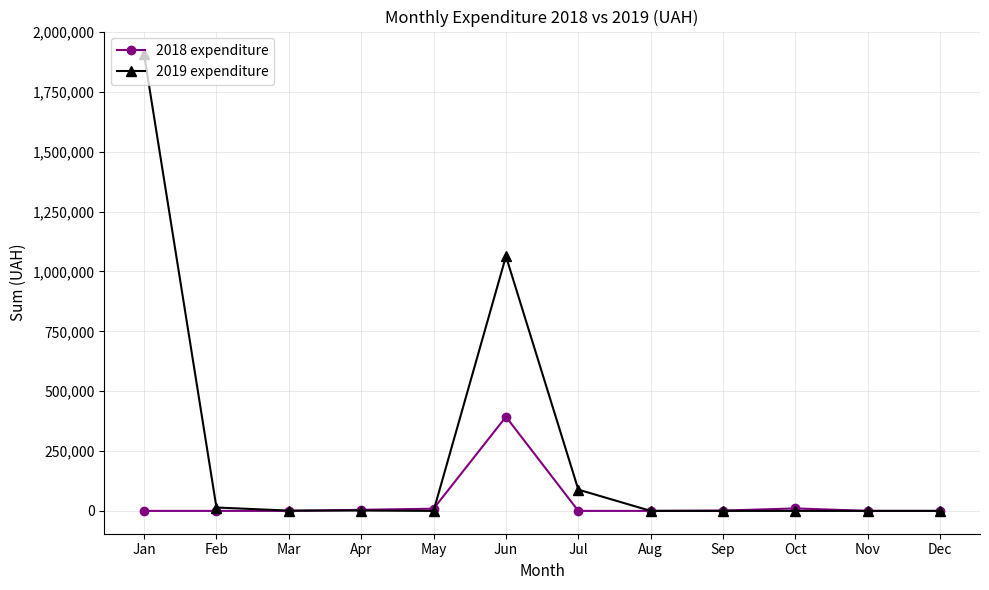

Count the number of categories in the chart.

12